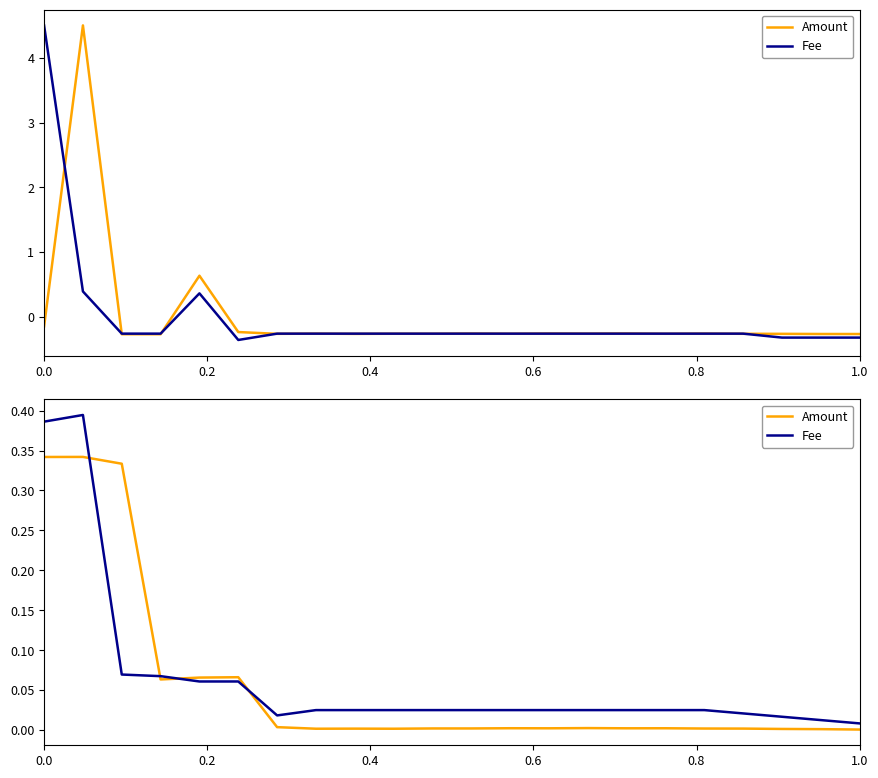

Which series has the widest spread of values?

Fee